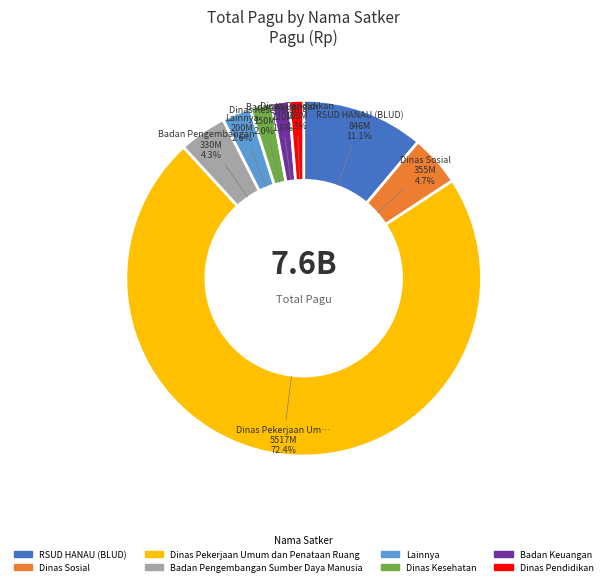

To the nearest percent, what percentage of the pie is Dinas Sosial?

5%